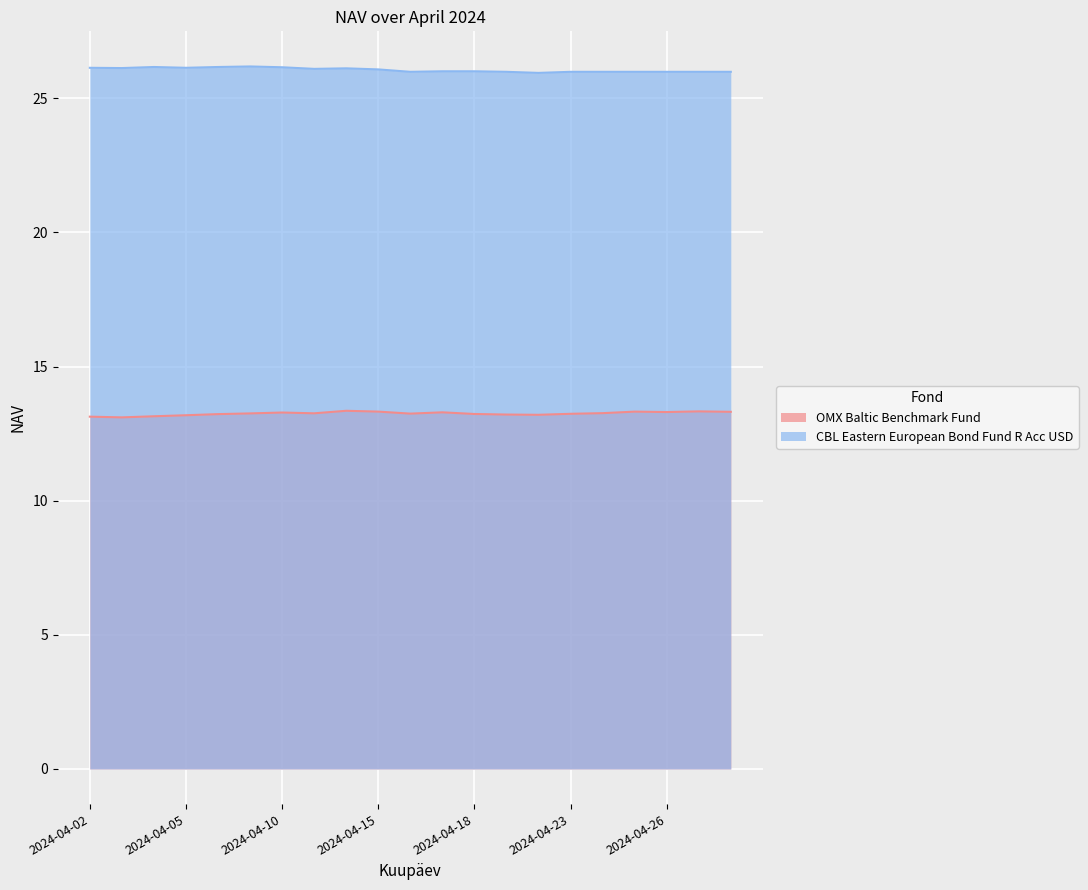

Reading left to right, list all the values displayed in this chart.

OMX Baltic Benchmark Fund: 2024-04-02=13.1	2024-04-03=13.1	2024-04-04=13.1	2024-04-05=13.2	2024-04-08=13.2	2024-04-09=13.3	2024-04-10=13.3	2024-04-11=13.3	2024-04-12=13.4	2024-04-15=13.3	2024-04-16=13.2	2024-04-17=13.3	2024-04-18=13.2	2024-04-19=13.2	2024-04-22=13.2	2024-04-23=13.2	2024-04-24=13.3	2024-04-25=13.3	2024-04-26=13.3	2024-04-29=13.3	2024-04-30=13.3
CBL Eastern European Bond Fund R Acc USD: 2024-04-02=26.1	2024-04-03=26.1	2024-04-04=26.2	2024-04-05=26.1	2024-04-08=26.2	2024-04-09=26.2	2024-04-10=26.2	2024-04-11=26.1	2024-04-12=26.1	2024-04-15=26.1	2024-04-16=26.0	2024-04-17=26.0	2024-04-18=26.0	2024-04-19=26.0	2024-04-22=25.9	2024-04-23=26.0	2024-04-24=26.0	2024-04-25=26.0	2024-04-26=26.0	2024-04-29=26.0	2024-04-30=26.0